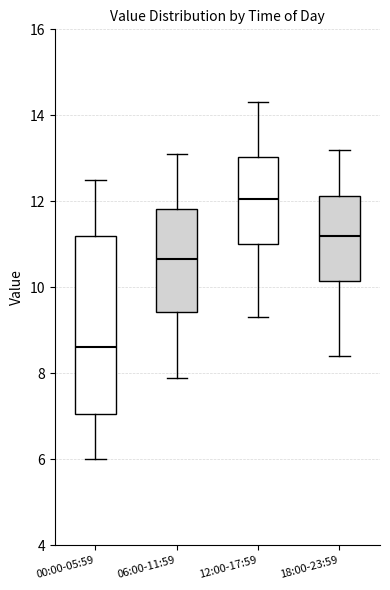

Where does the upper whisker of the box for 00:00-05:59 end on the y-axis? The values are not printed on the chart, so give them approximately, as read against the axis.

12.6